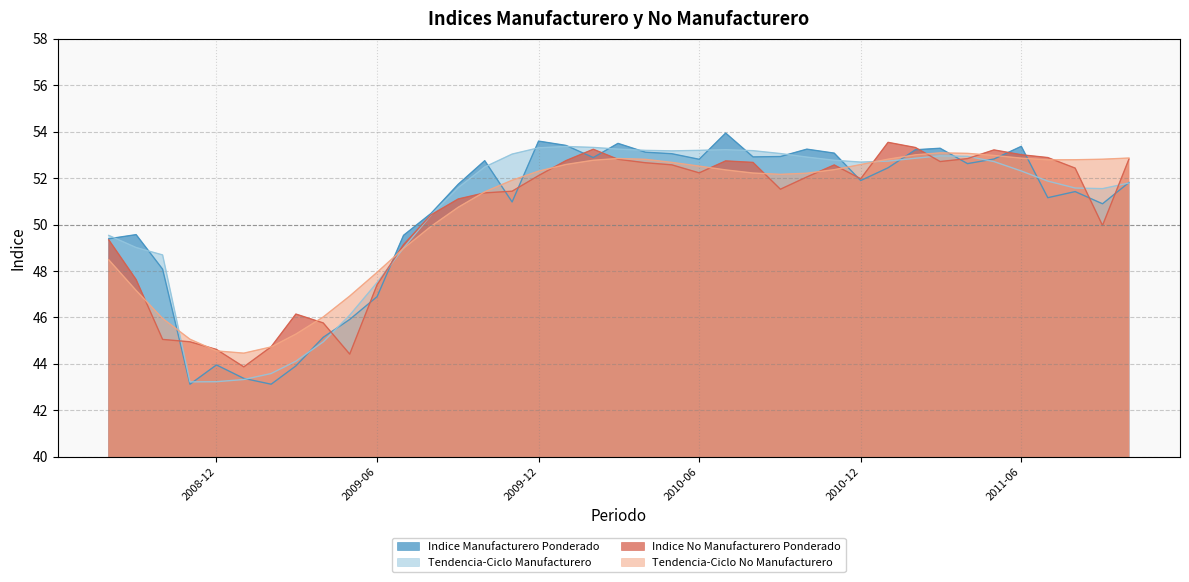

At how many categories does at least one series exceed 51?

26